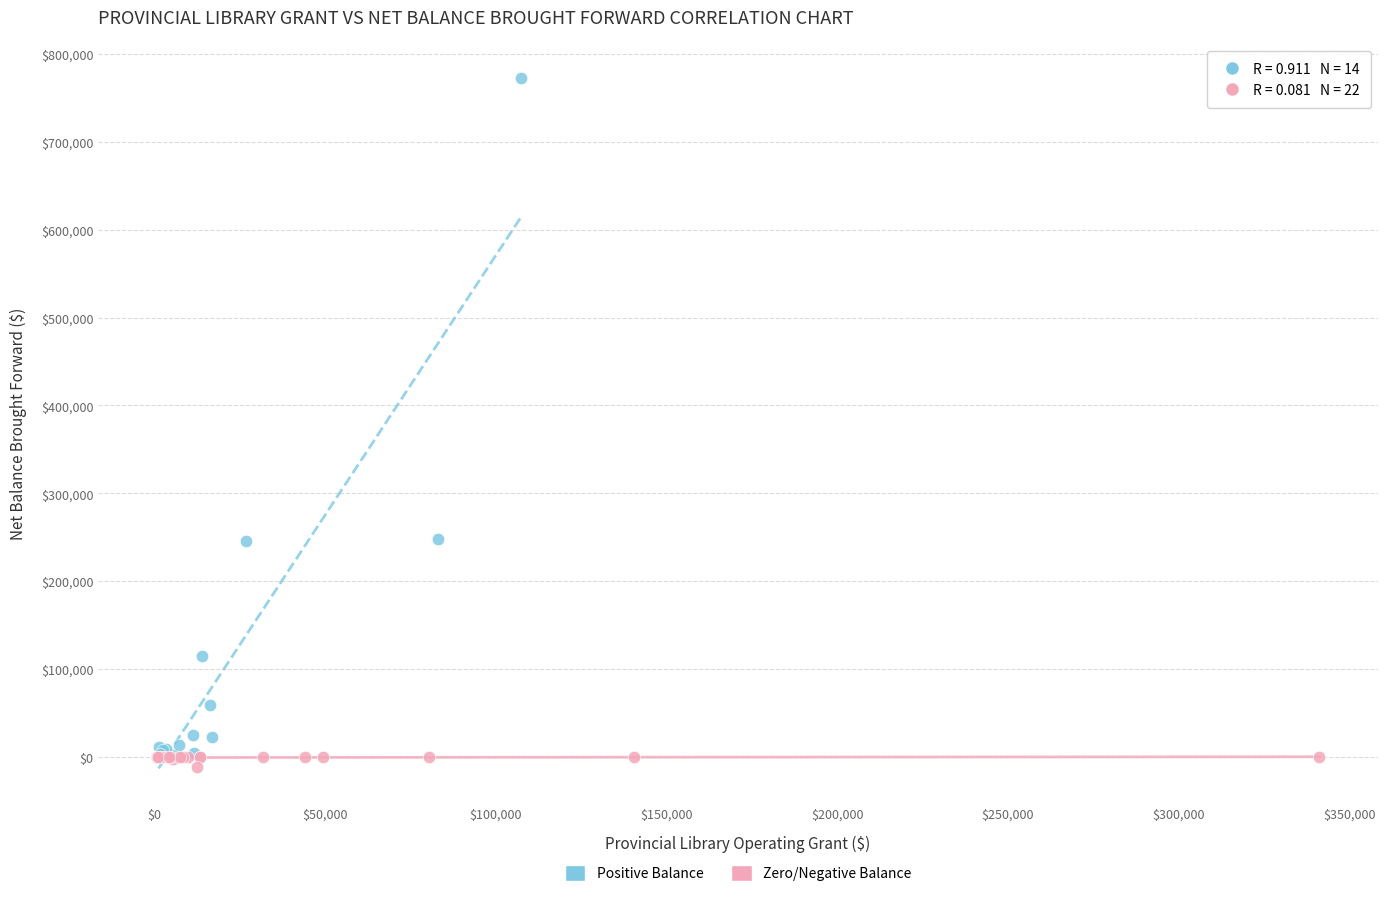

Which series has the largest Y range (max minus min)?

Positive Balance